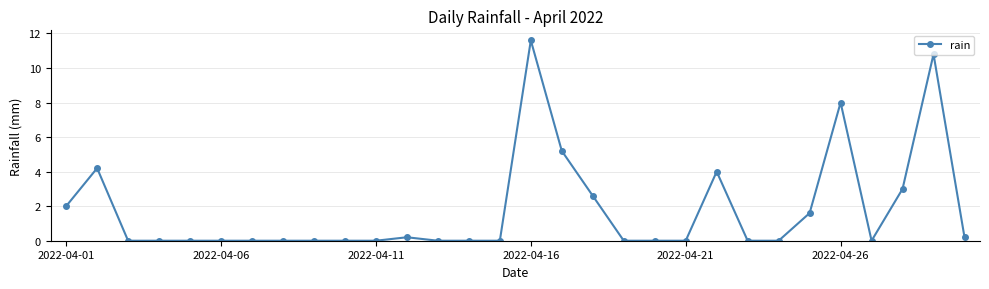

Does the chart have visible grid lines?

Yes